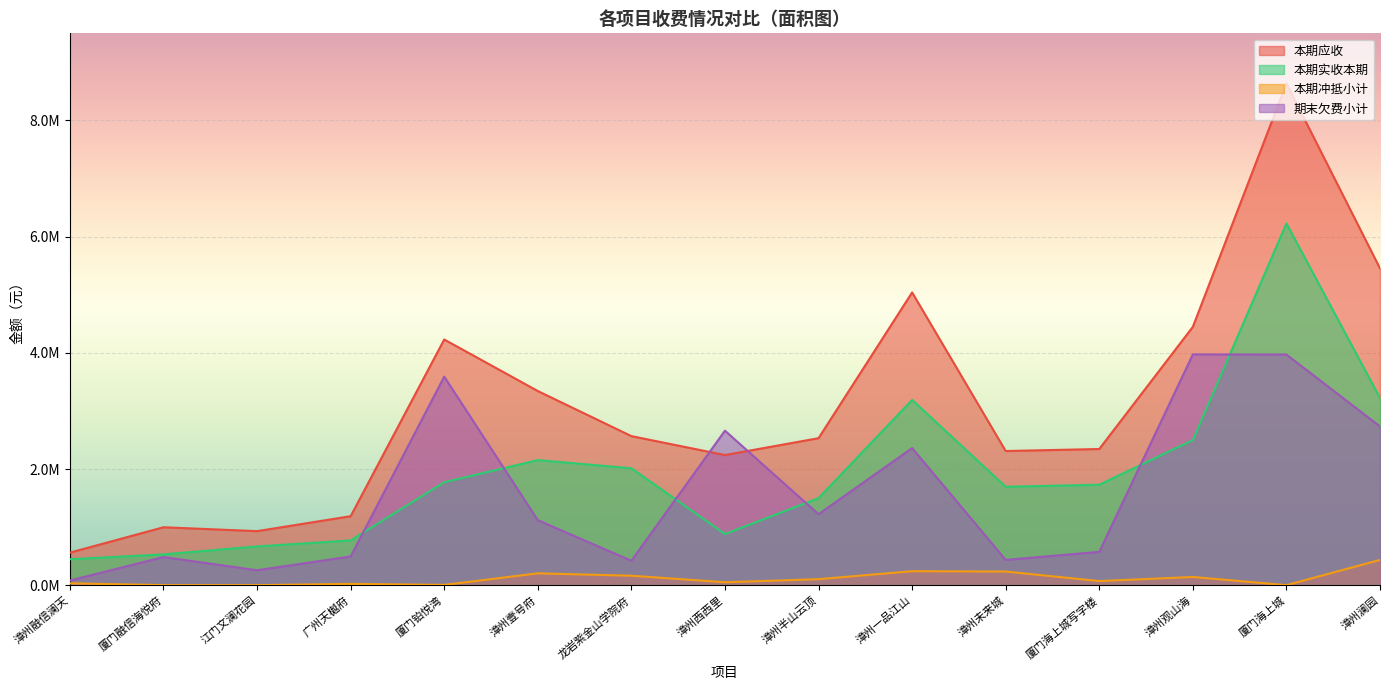

How many interior local valleys does the 本期冲抵小计 series have?

5